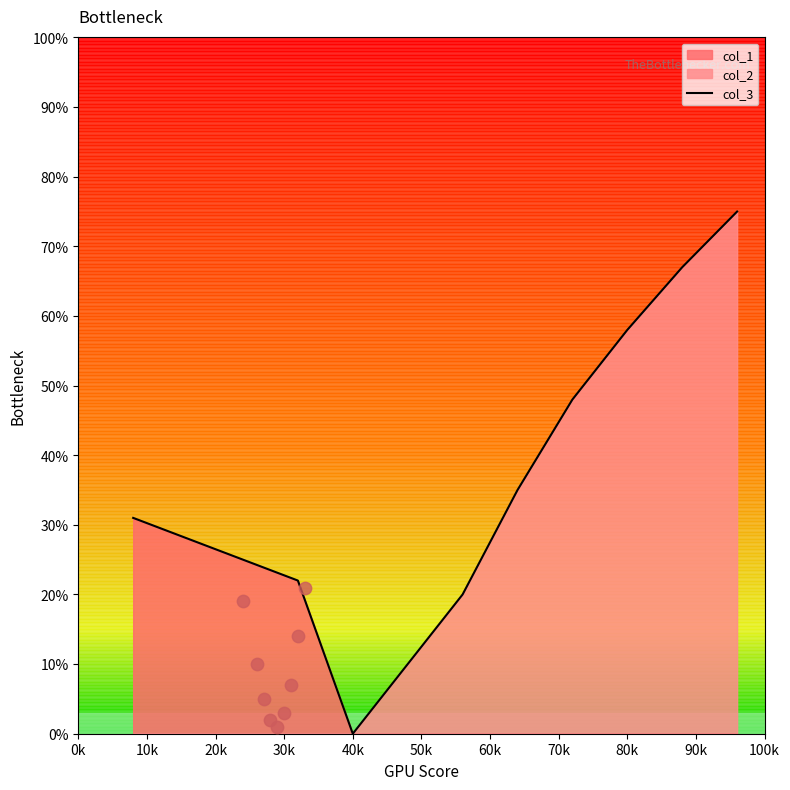

Which category has the lowest value in the col_3 series?

40k